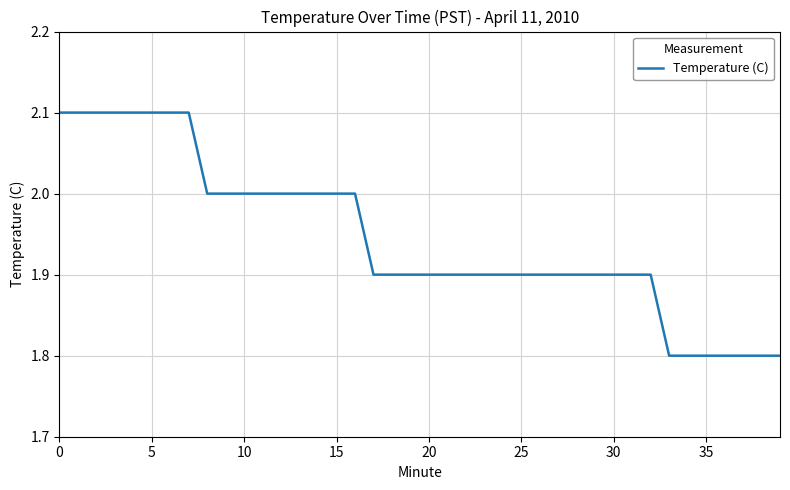

What is the maximum value shown in the chart?

2.1